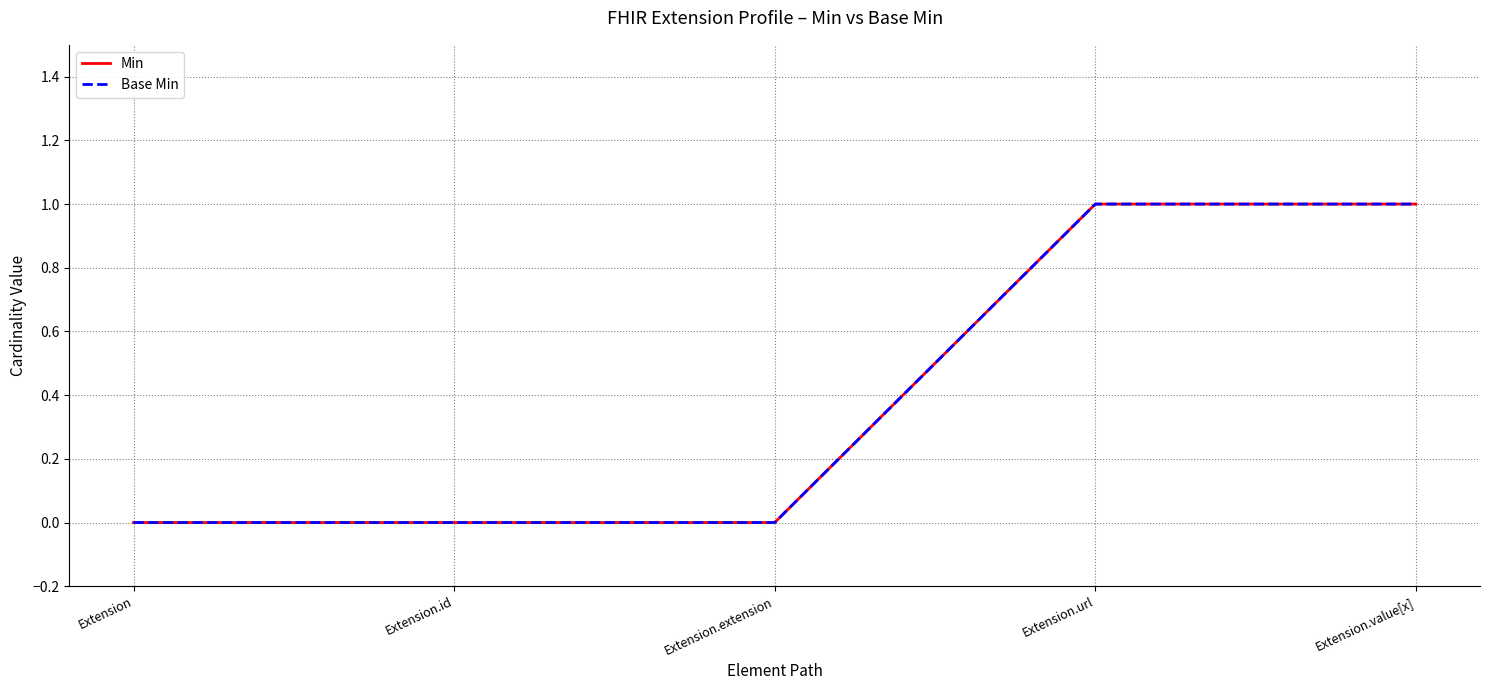

Between Extension.id and Extension.url, which is larger?

Extension.url